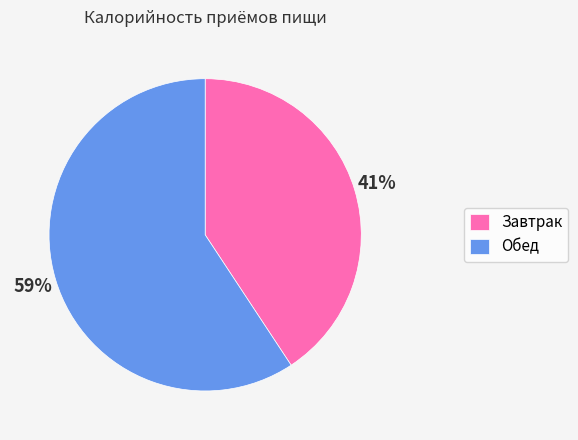

Which category has the biggest portion of the pie?

Обед